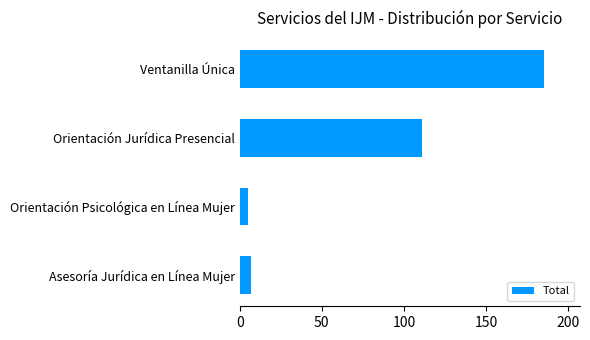

What is the difference between the second highest and second lowest values?

104